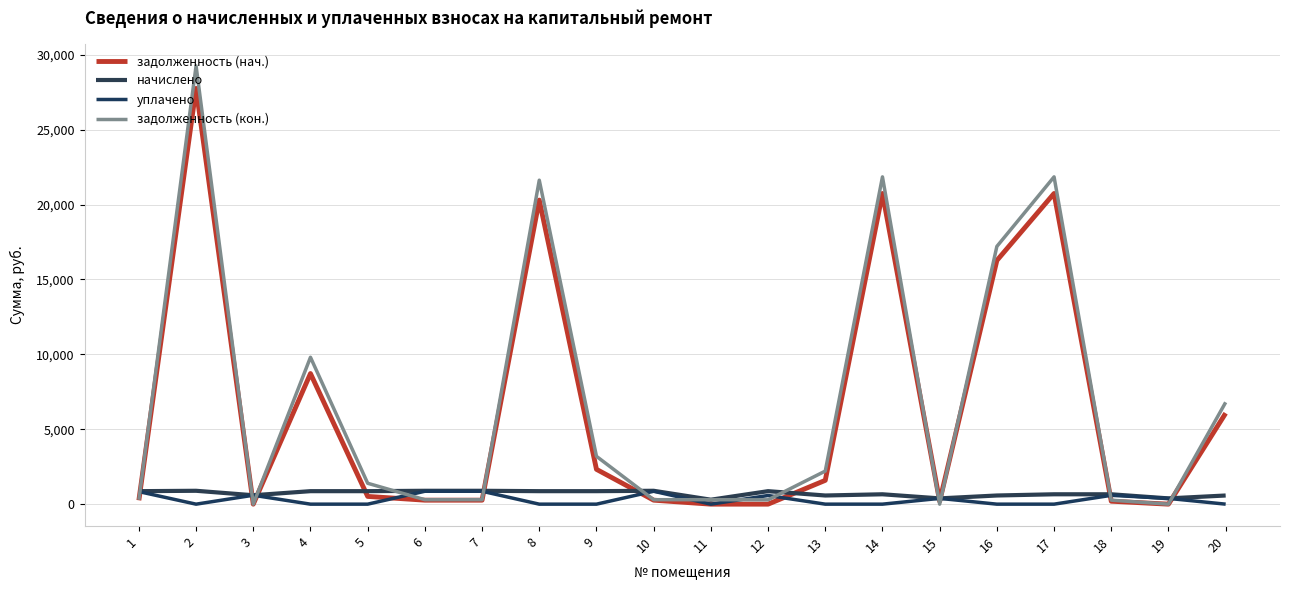

How many values in the начислено series exceed 867?

10